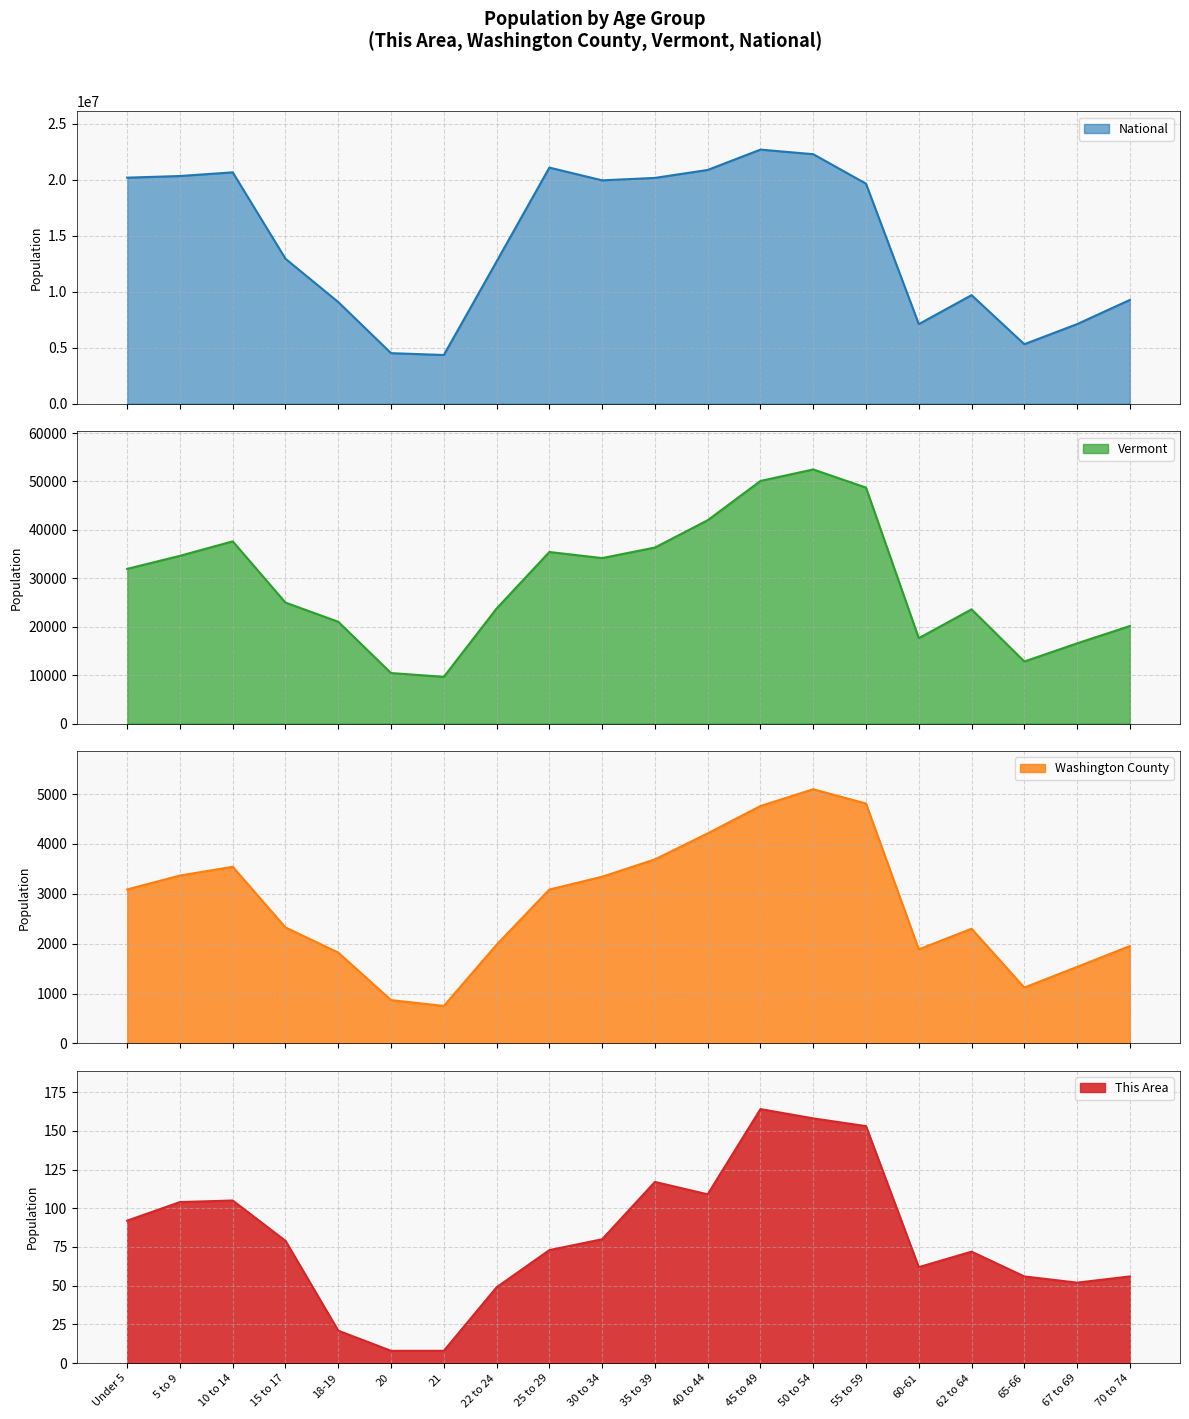

What is the label of the 2nd point from the left?

5 to 9